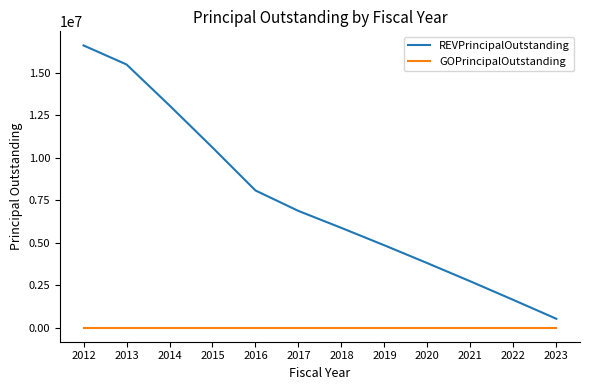

True or false: GOPrincipalOutstanding has a value of 0 at 2021.

True